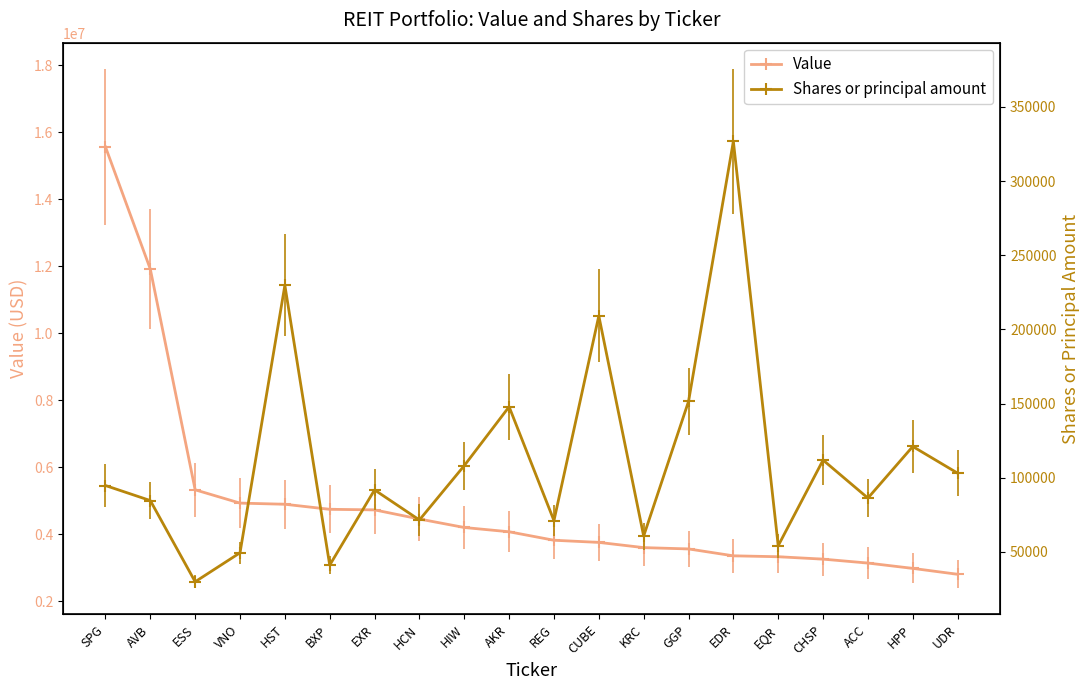

What is the value of the Value point at the 2nd from the left?

11920000